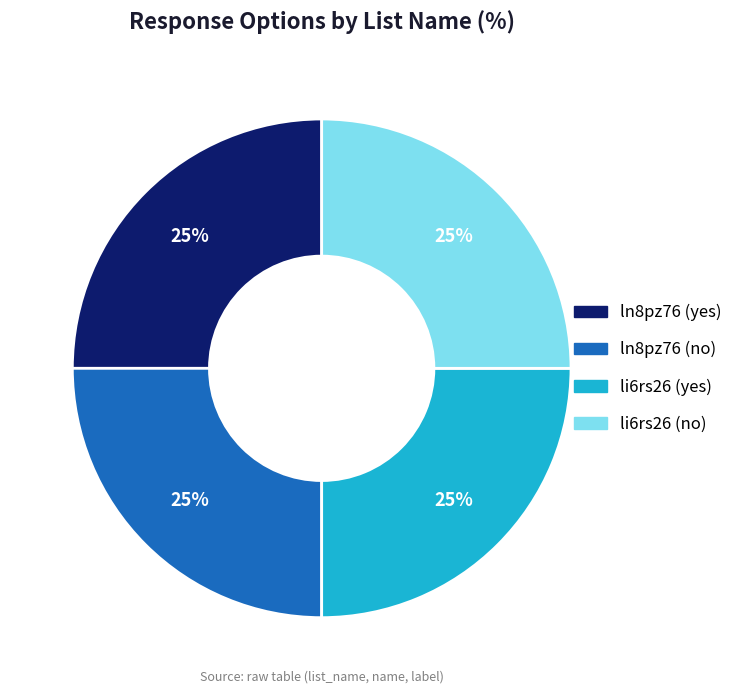

What percentage is the li6rs26 (yes) slice, to the nearest percent?

25%